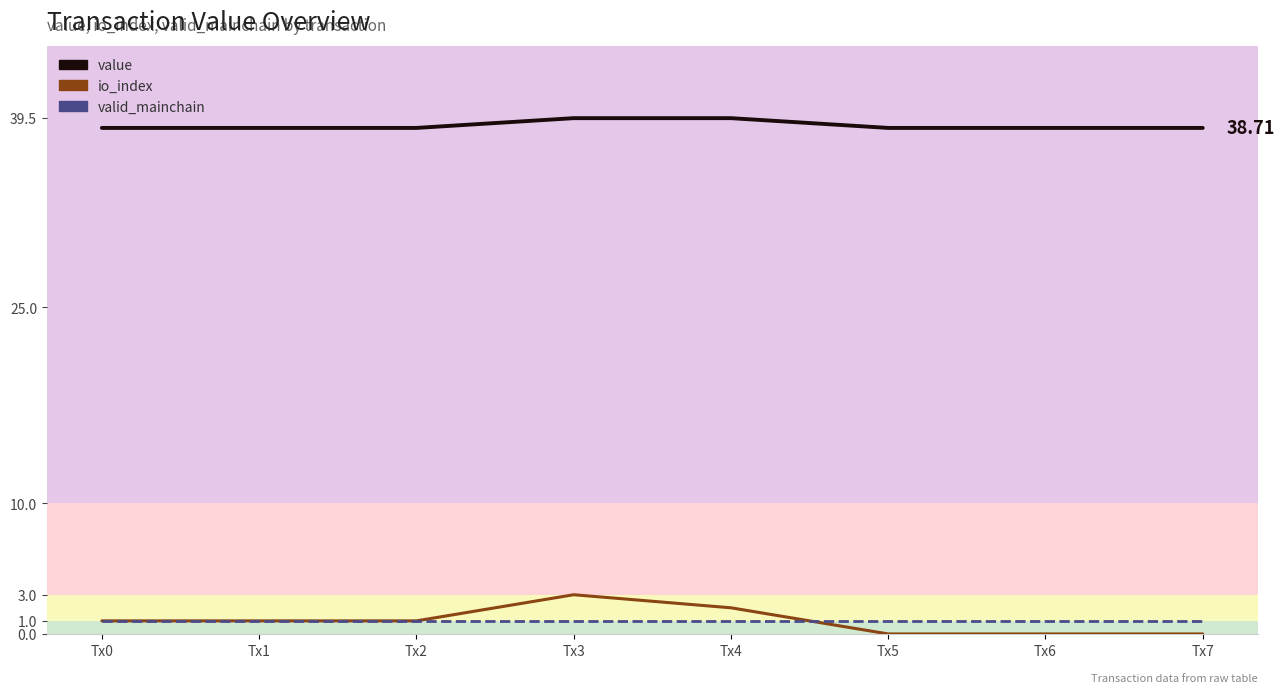

What is the maximum value for valid_mainchain?

1.0